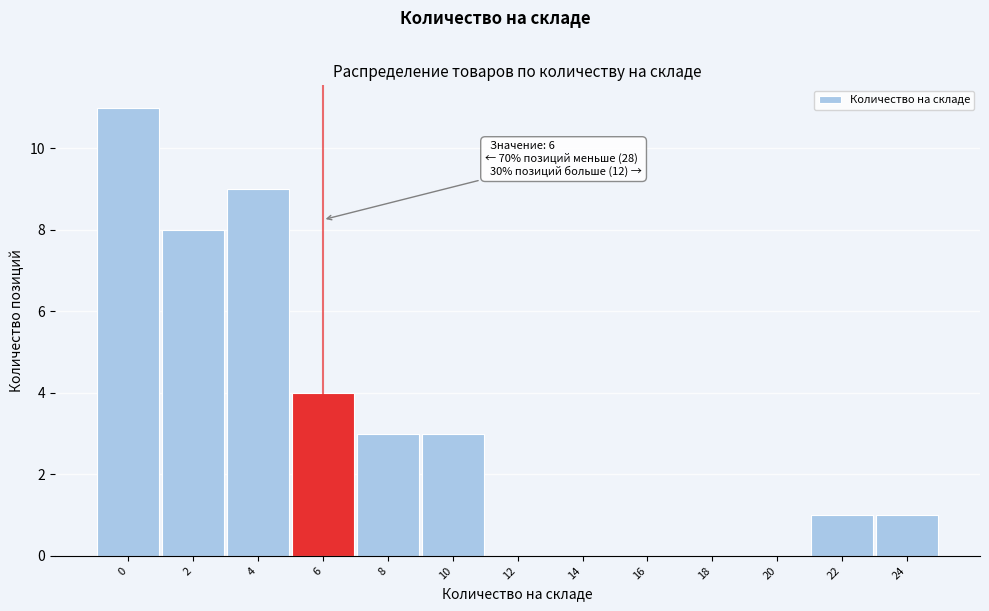

Reading left to right, what are all the values shown in this chart?

0=11	2=8	4=9	6=4	8=3	10=3	12=0	14=0	16=0	18=0	20=0	22=1	24=1